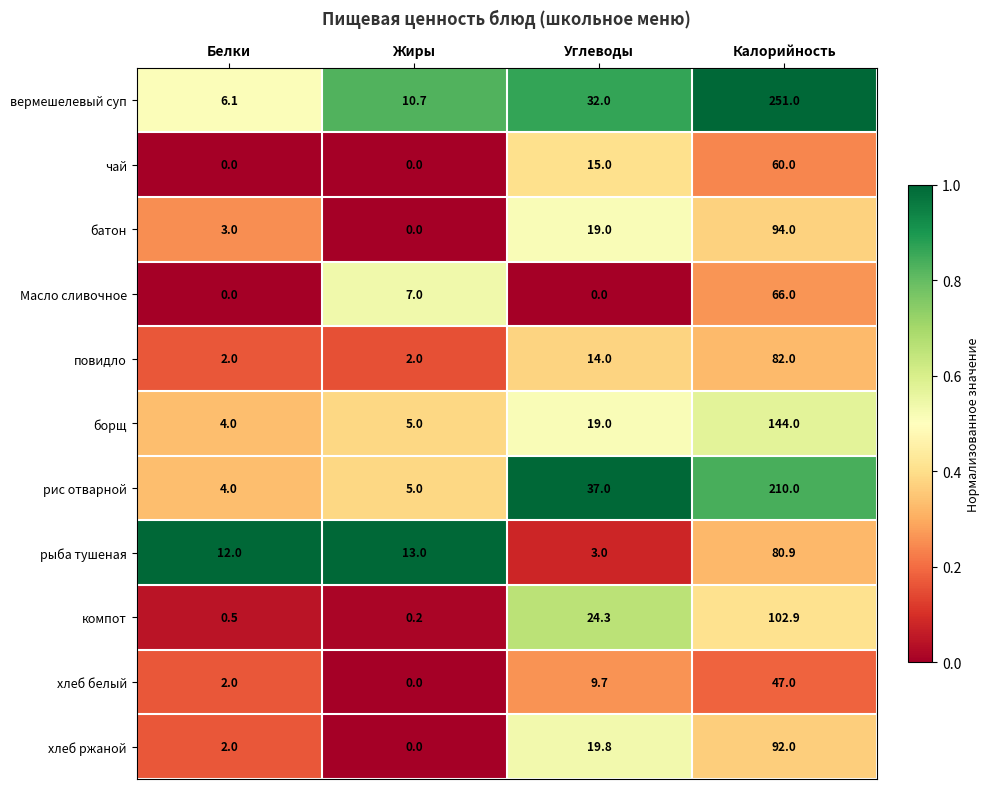

Which series changed the most between Белки and Жиры?

Масло сливочное